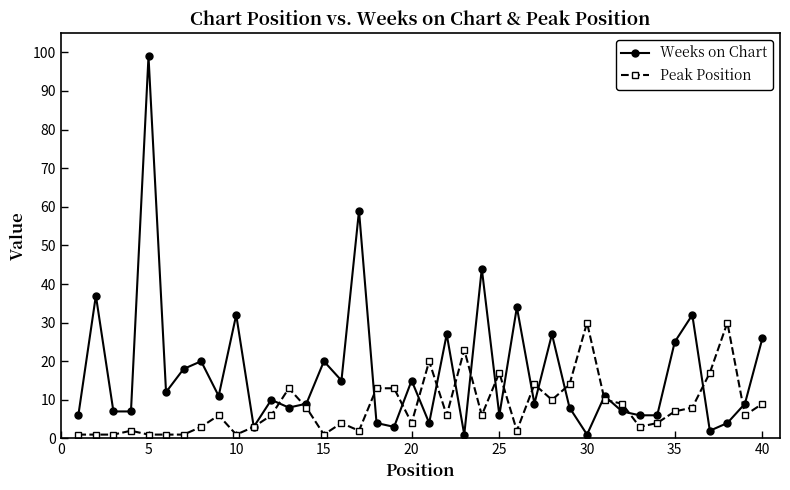

How many categories are shown in the chart?

40